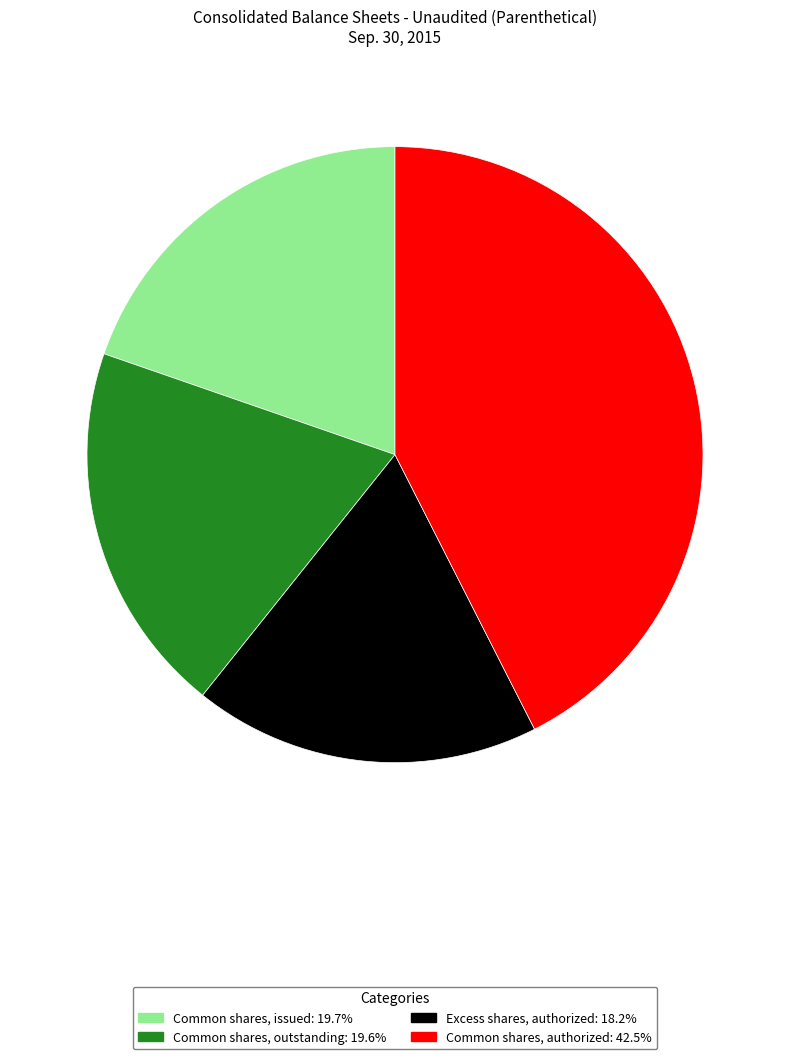

Is there a majority slice in this chart?

No